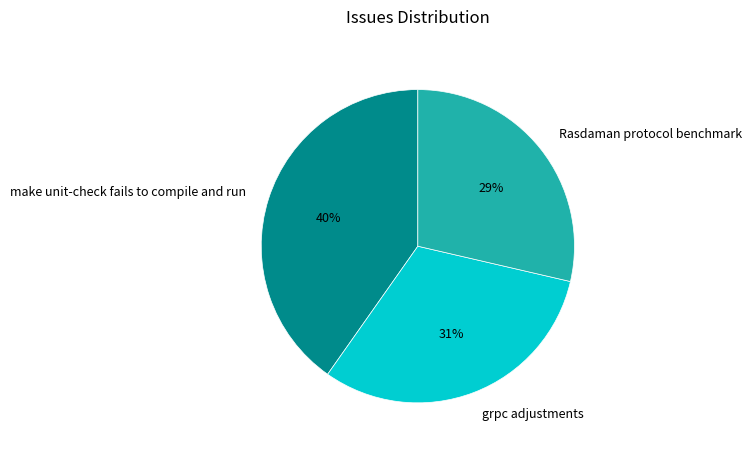

How many slices are in this pie chart?

3